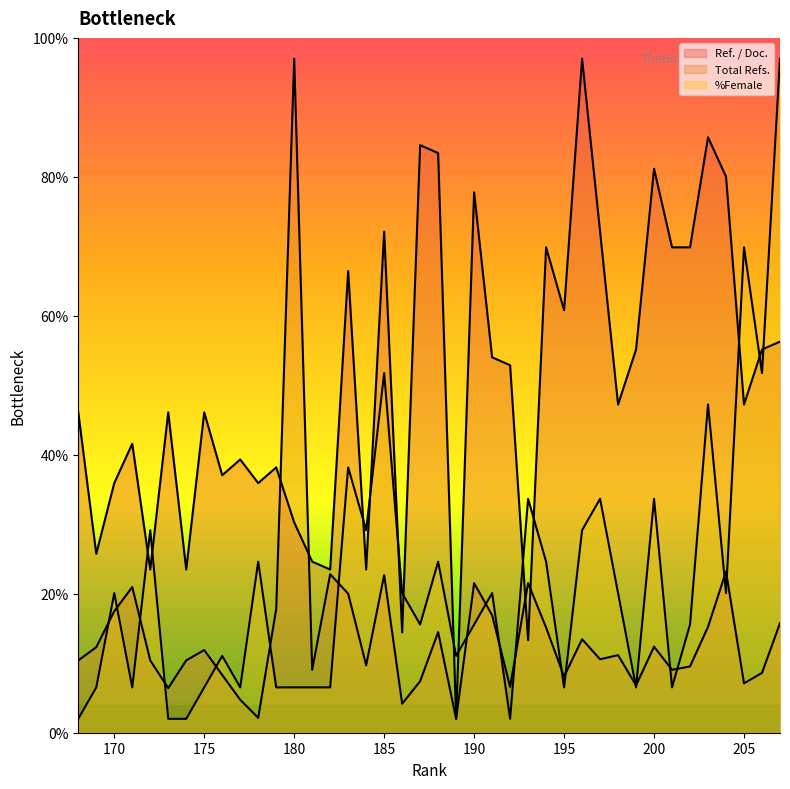

What are all the series names shown in the legend?

Ref. / Doc., Total Refs., %Female